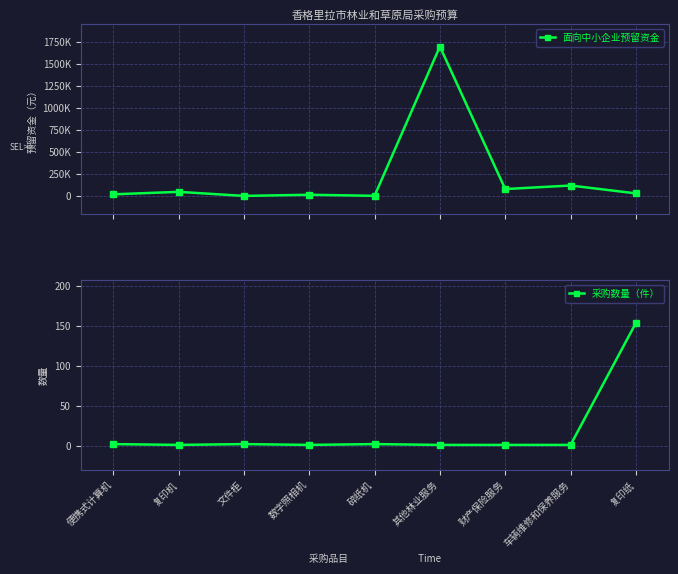

True or false: 面向中小企业预留资金 has more than 2 points higher than both neighbors.

True